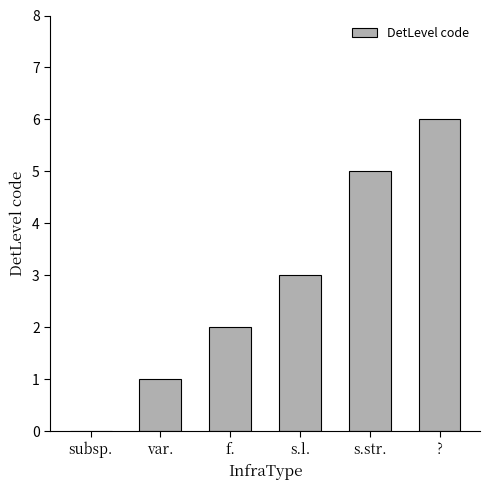

Which category has the highest value across all series?

?